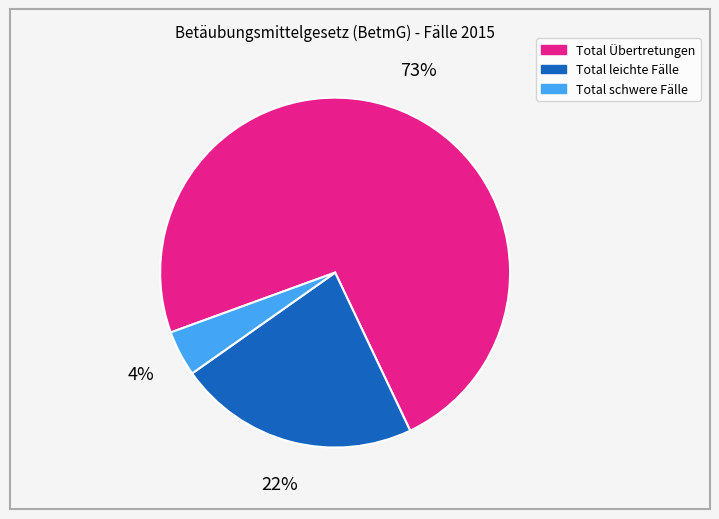

True or false: Total Übertretungen accounts for 63% of the total.

False